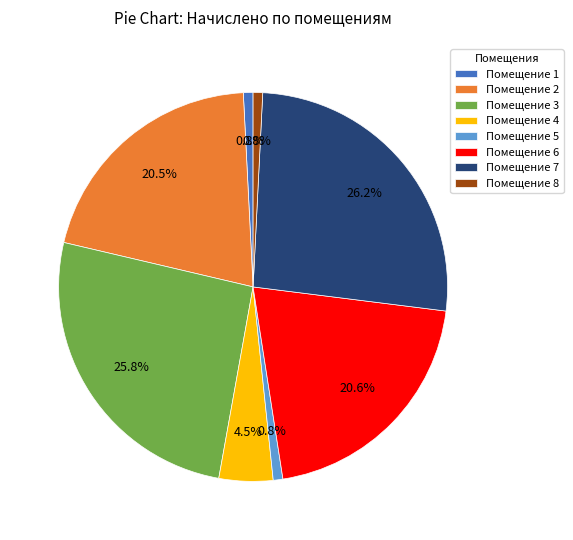

Is there a majority slice in this chart?

No